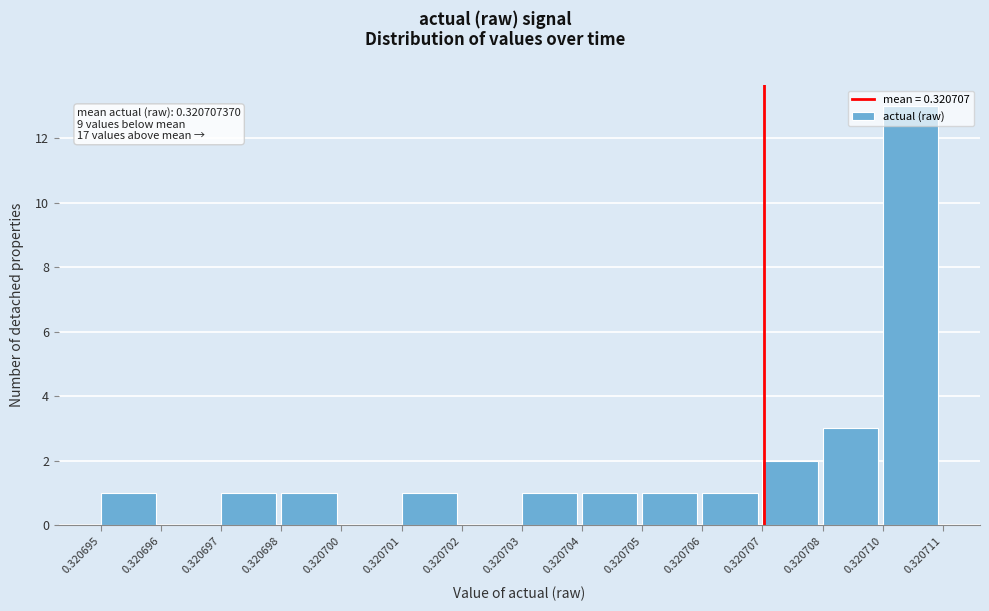

At which label is the value closest to 6?

0.320708